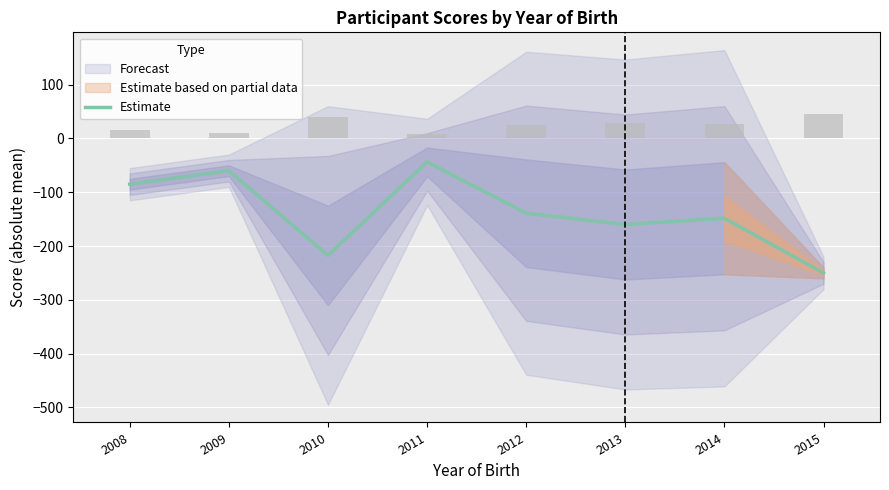

The chart shows a value of -19.6 at 2009. True or false?

False